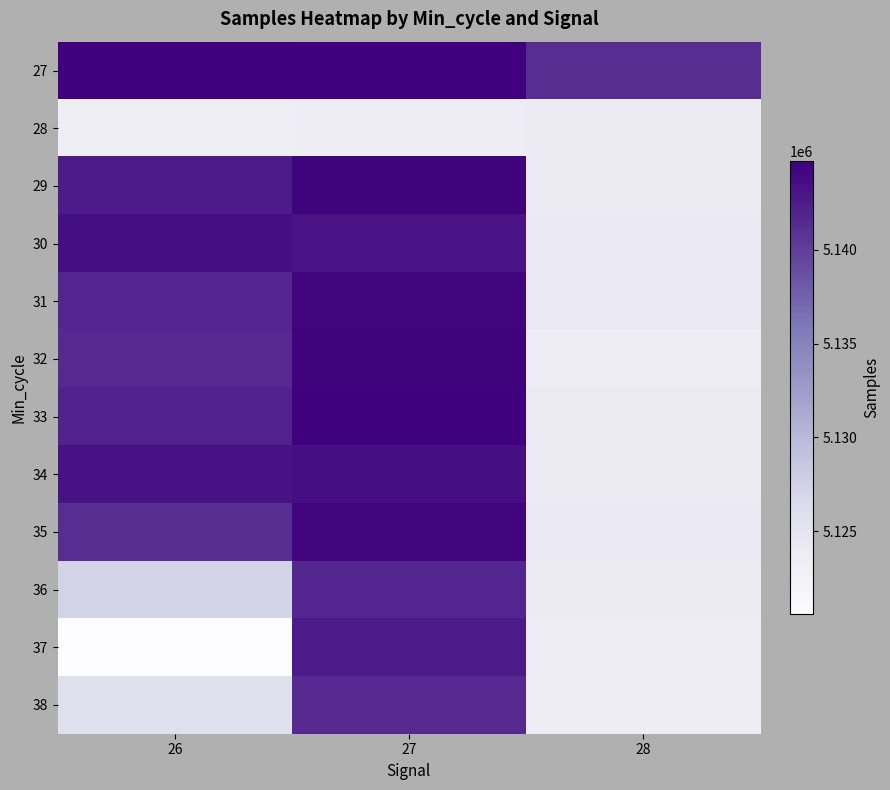

Reading left to right, what are all the values shown in this chart?

27: 26=5144722	27=5144539	28=5141152
28: 26=5123331	27=5123699	28=5124042
29: 26=5142623	27=5144353	28=5123894
30: 26=5143582	27=5143171	28=5124101
31: 26=5141767	27=5144287	28=5124164
32: 26=5141451	27=5144400	28=5123753
33: 26=5142014	27=5144545	28=5124023
34: 26=5143348	27=5143497	28=5124050
35: 26=5141152	27=5144292	28=5124254
36: 26=5127283	27=5141767	28=5123952
37: 26=5120573	27=5142623	28=5123759
38: 26=5125704	27=5141451	28=5123699